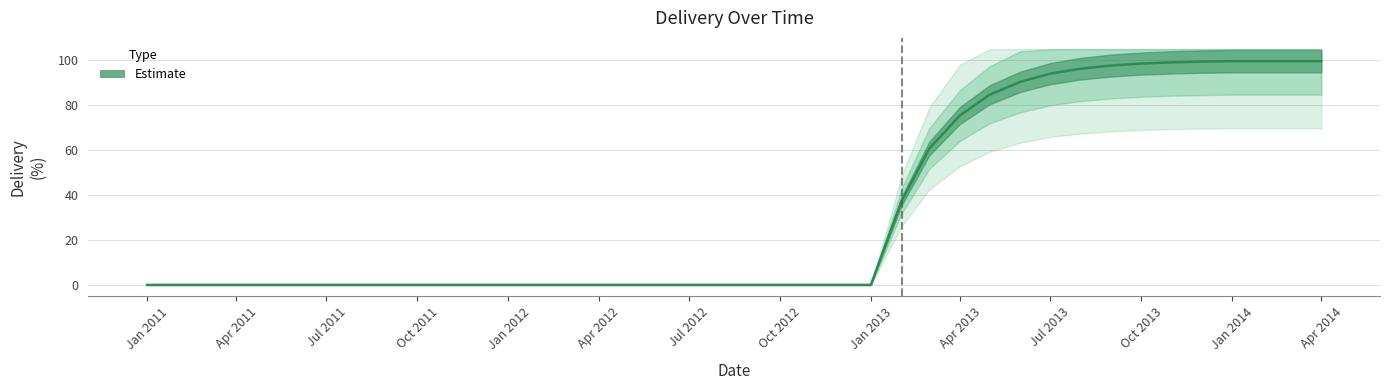

How many lines are shown in the chart?

1